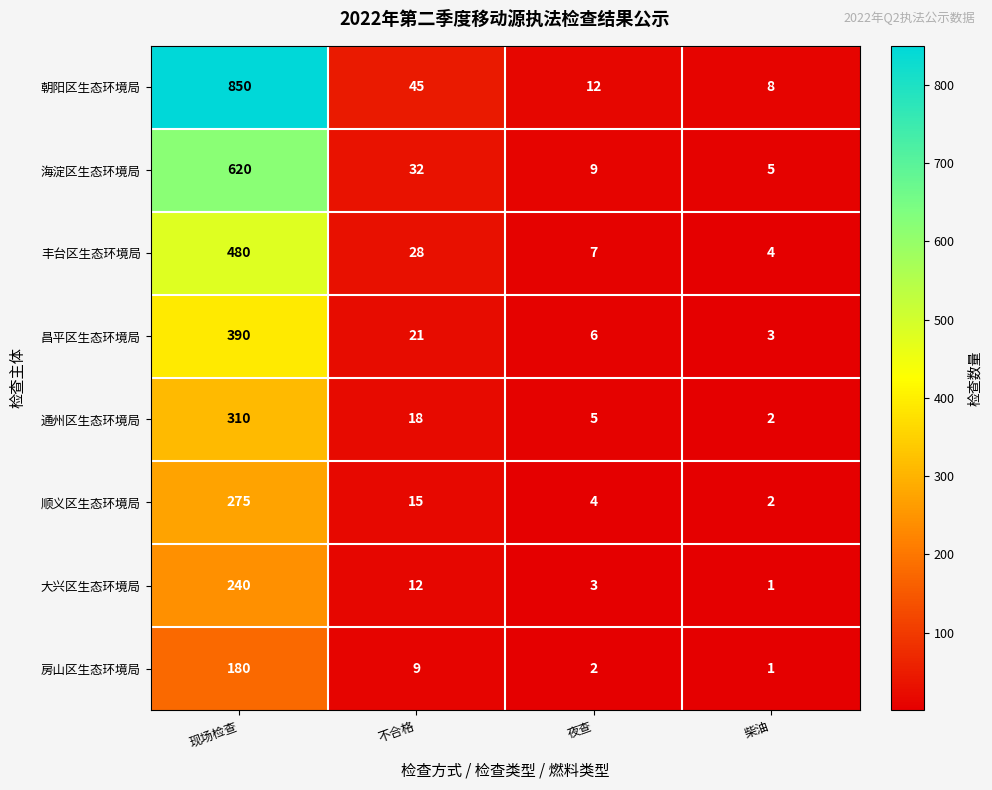

At how many categories does at least one series exceed 680?

1